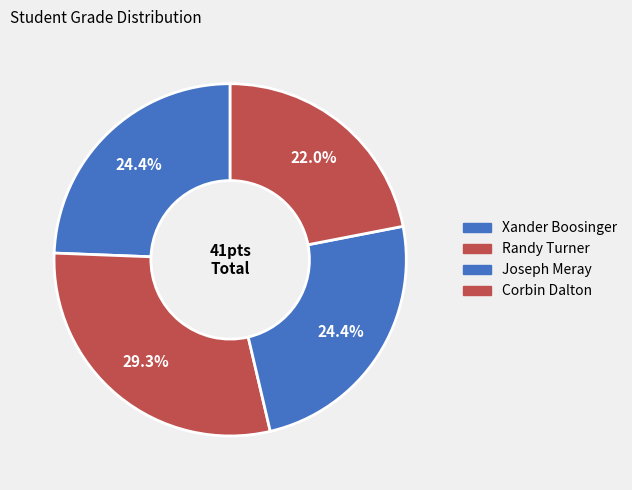

What percentage is the Joseph Meray slice, to the nearest percent?

24%